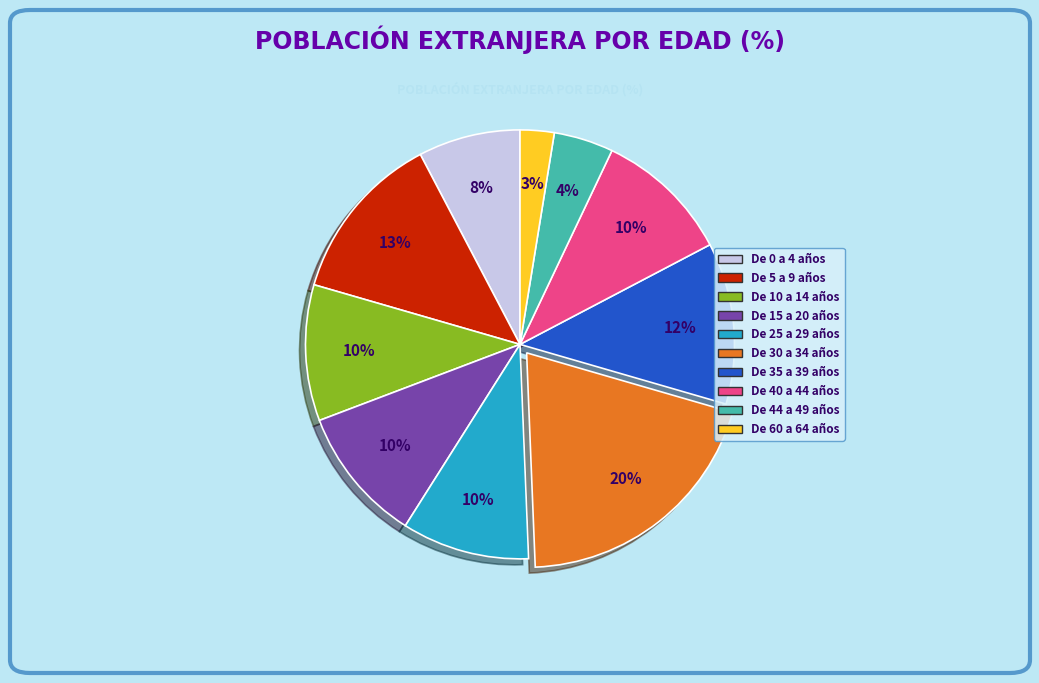

To the nearest percent, what portion does De 60 a 64 años represent?

3%